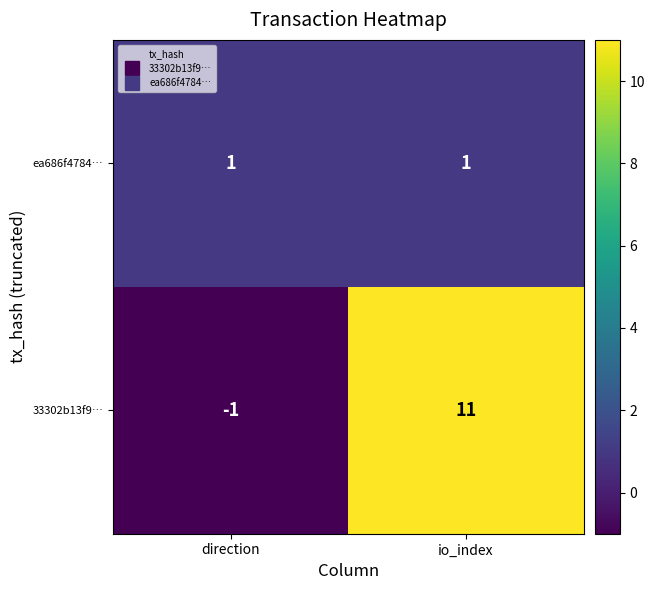

True or false: ea686f4784… has a value of 1 at direction.

True